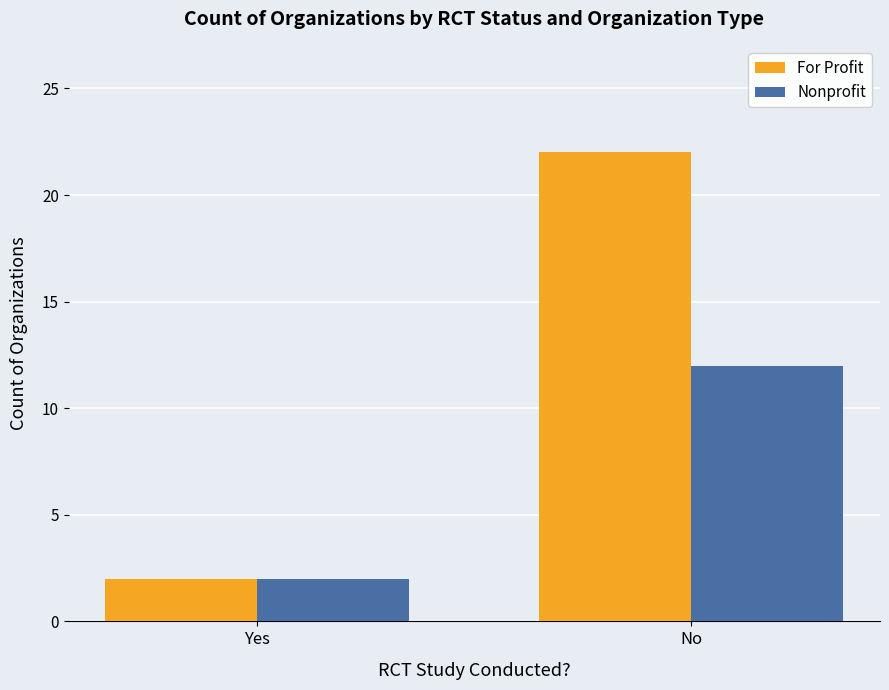

Count the For Profit values in the range 2 to 22.

2